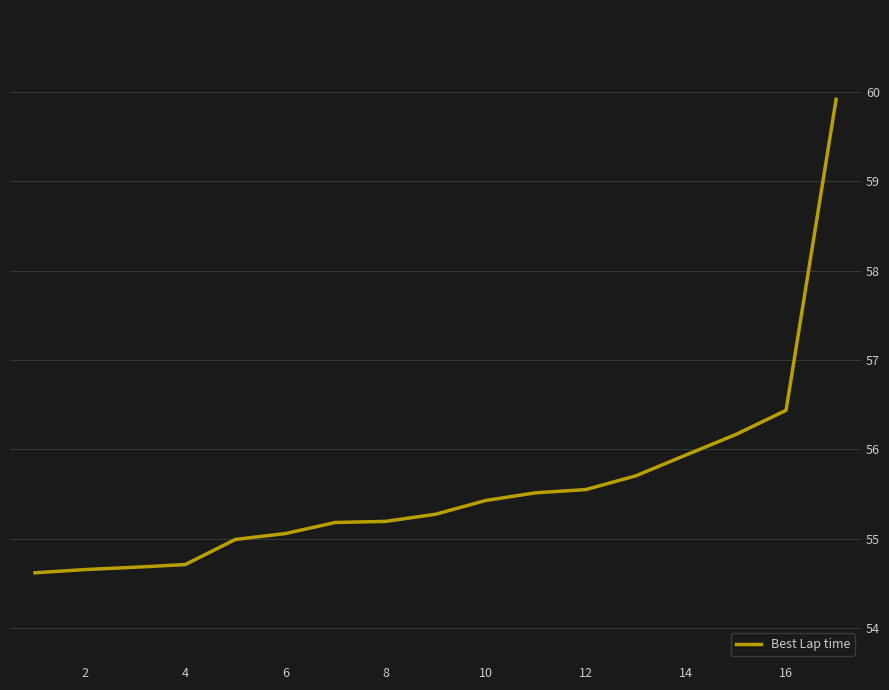

What is the difference between the maximum and minimum values?

5.3